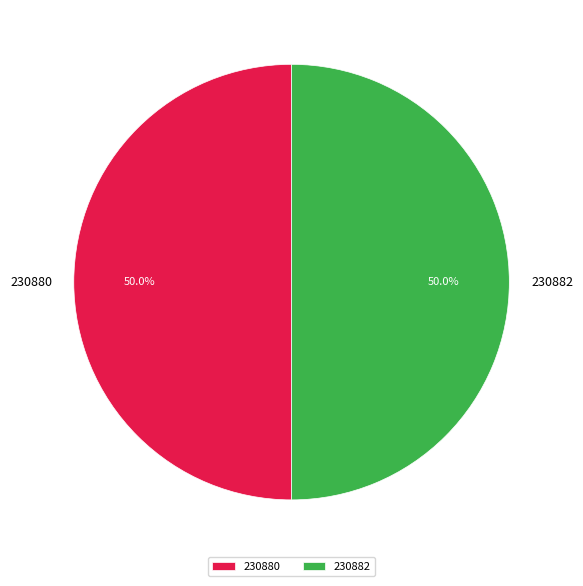

What percentage is NOT represented by 230882?

50.0%